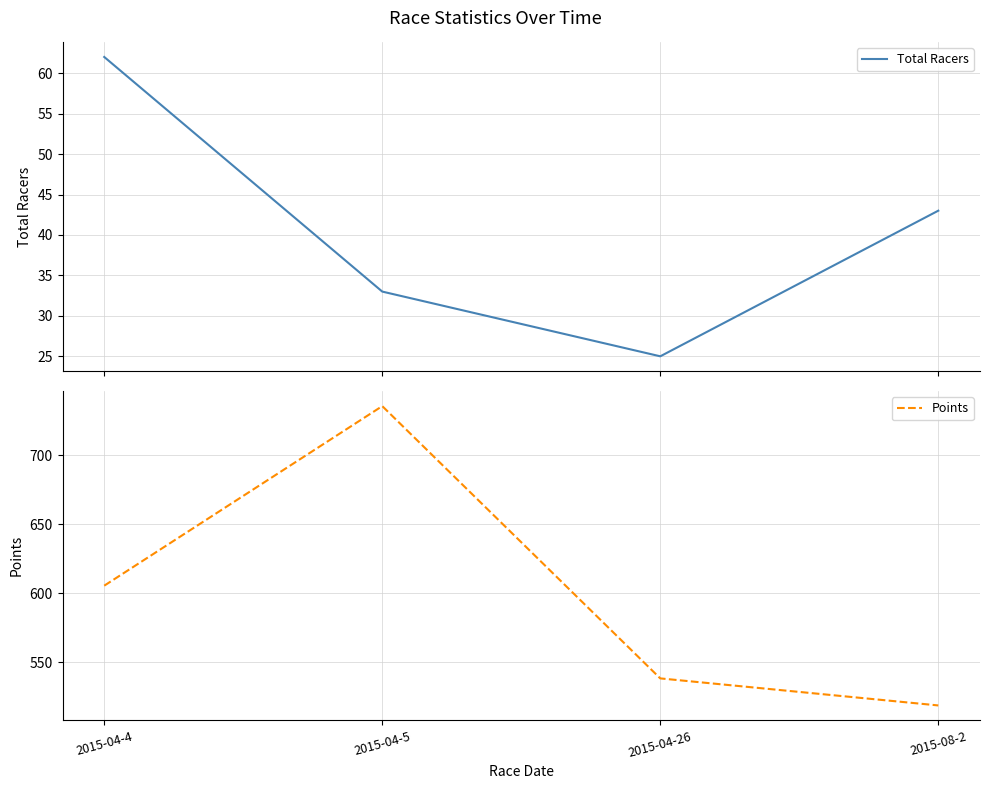

Rank the series at 2015-04-4 from lowest to highest value.

Total Racers, Points